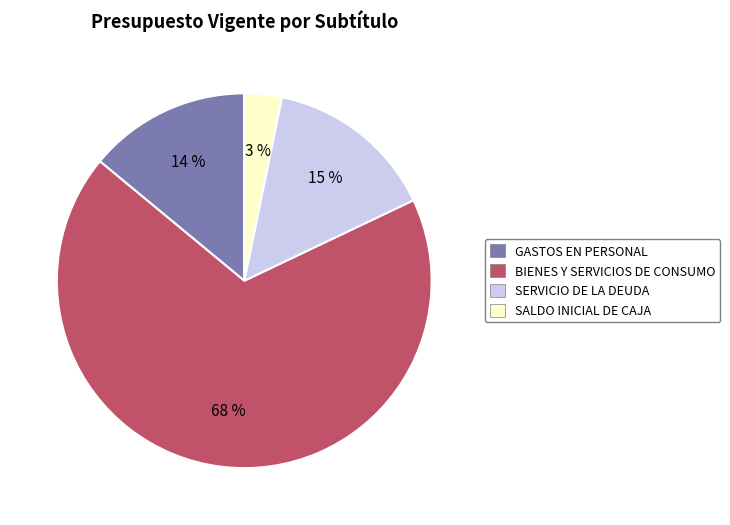

Combined, do SERVICIO DE LA DEUDA and BIENES Y SERVICIOS DE CONSUMO account for over 50%?

Yes